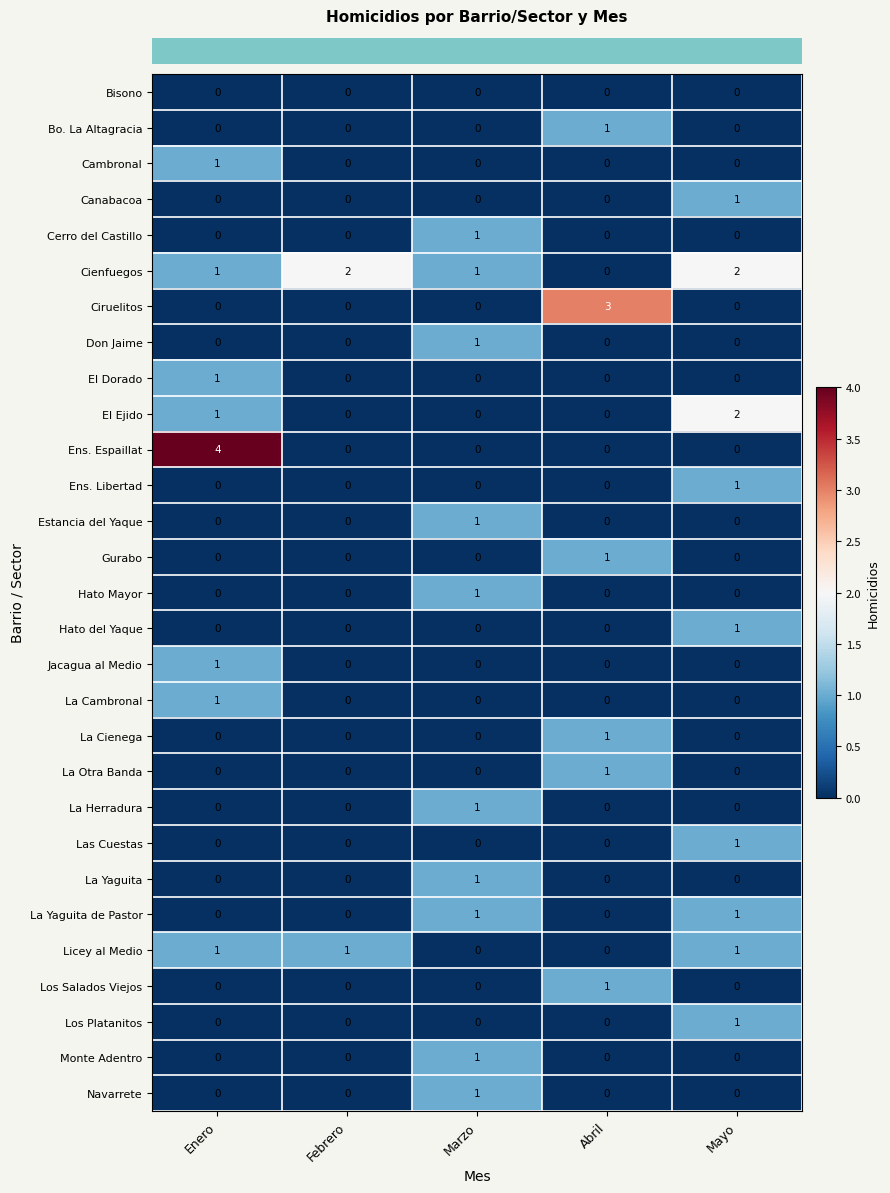

At which category does the chart reach its peak across all series?

Enero